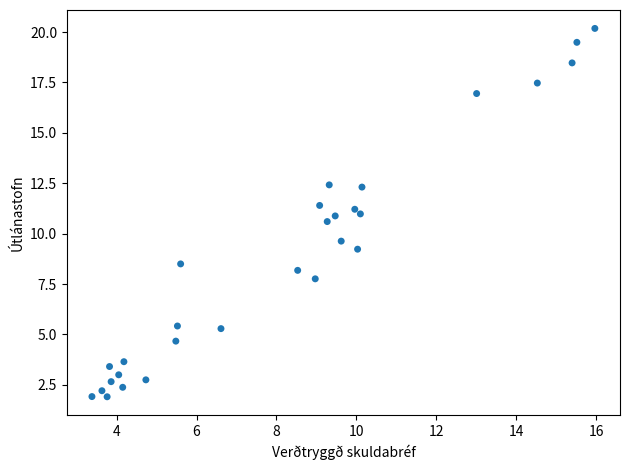

What is the range of X values (max minus min)?

12.6